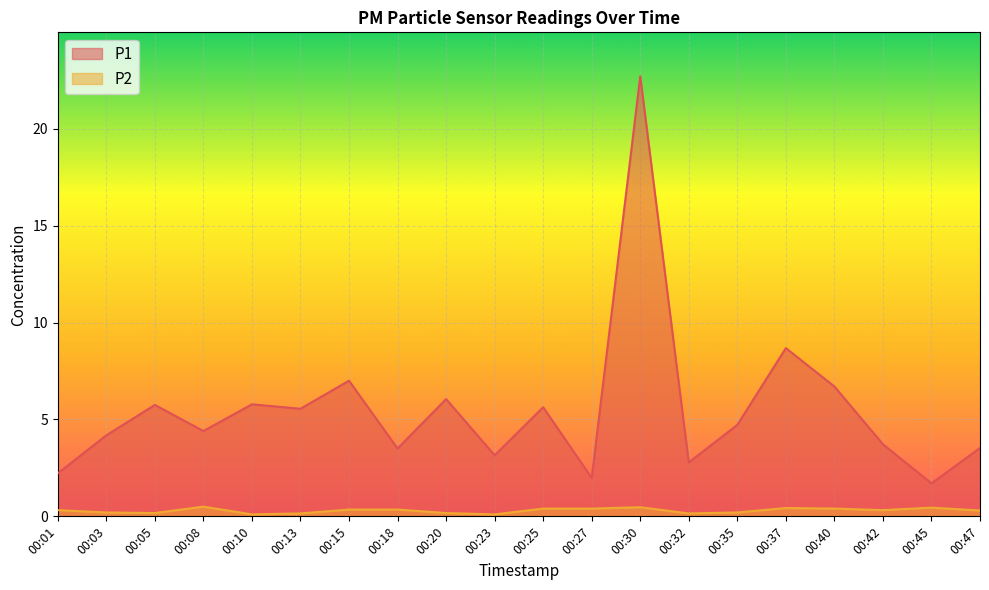

What is the value of the P1 point at the 18th from the left?

3.7